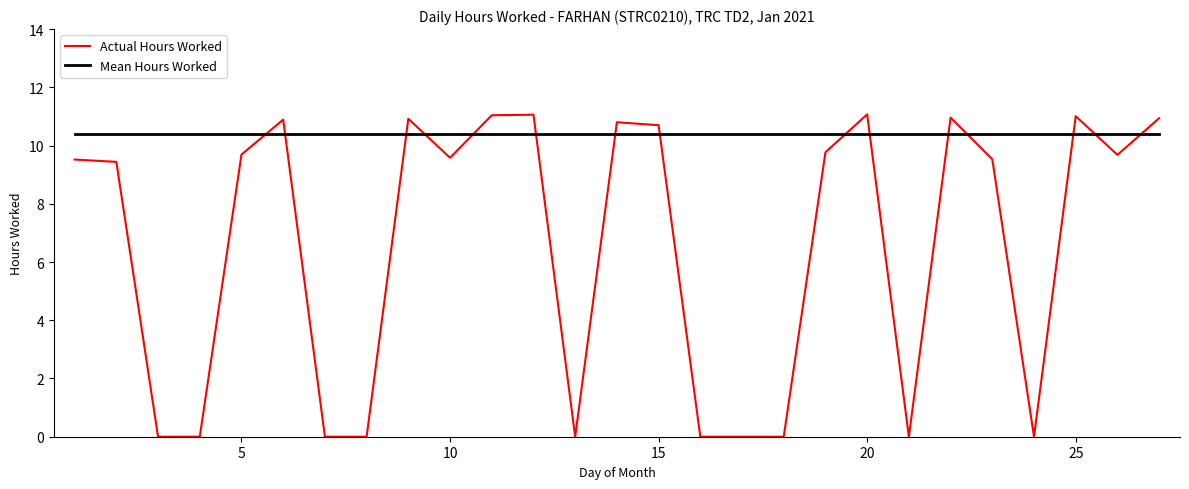

What are all the series names shown in the legend?

Actual Hours Worked, Mean Hours Worked